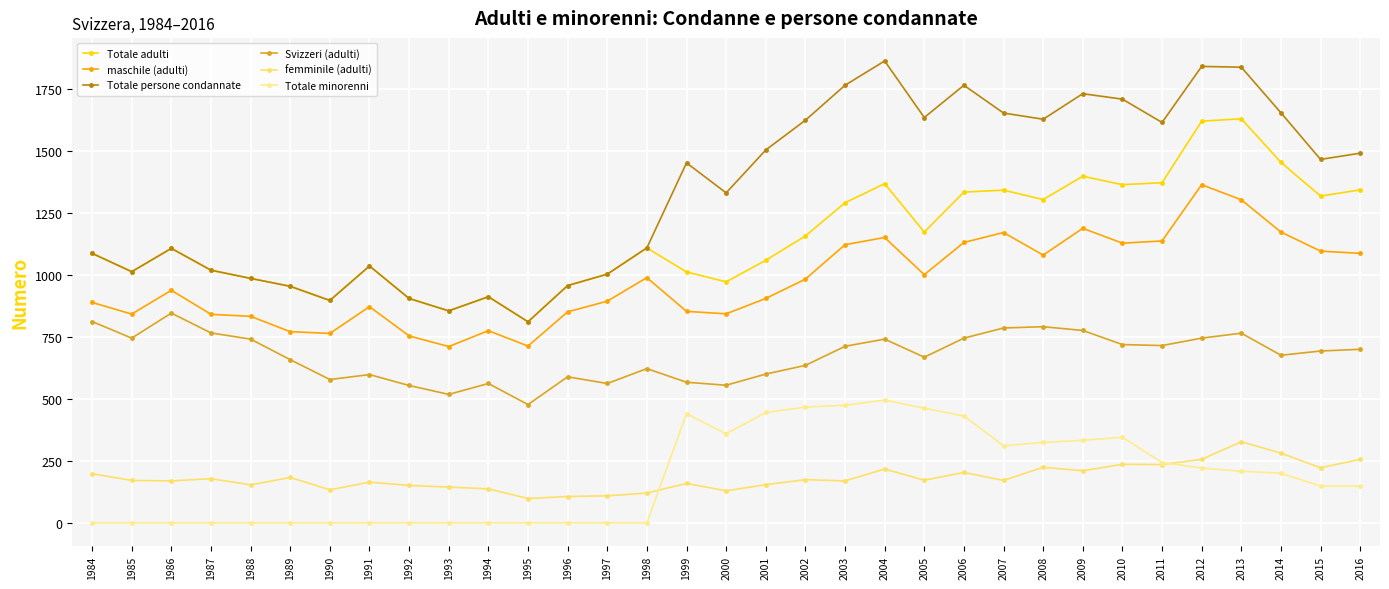

List the series in order of their peak value, lowest first.

femminile (adulti), Totale minorenni, Svizzeri (adulti), maschile (adulti), Totale adulti, Totale persone condannate